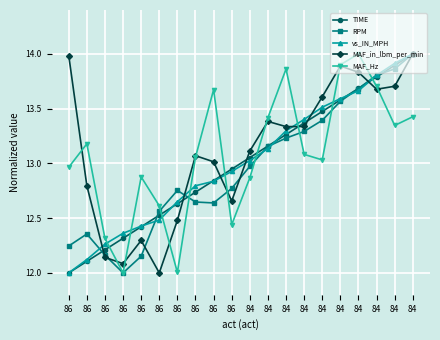

Which series has the widest spread of values?

TIME